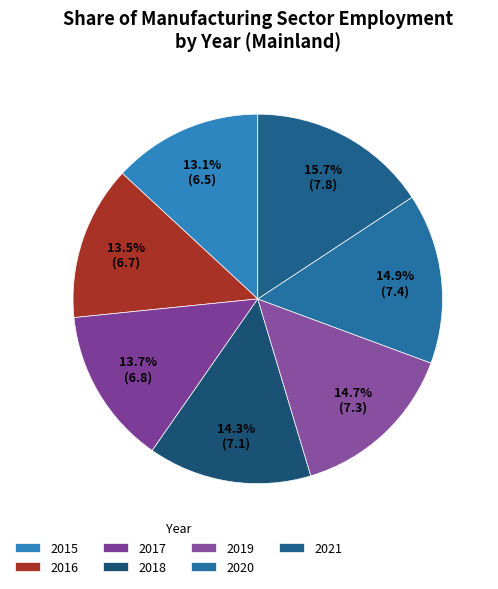

Combined, do 2016 and 2021 account for over 50%?

No